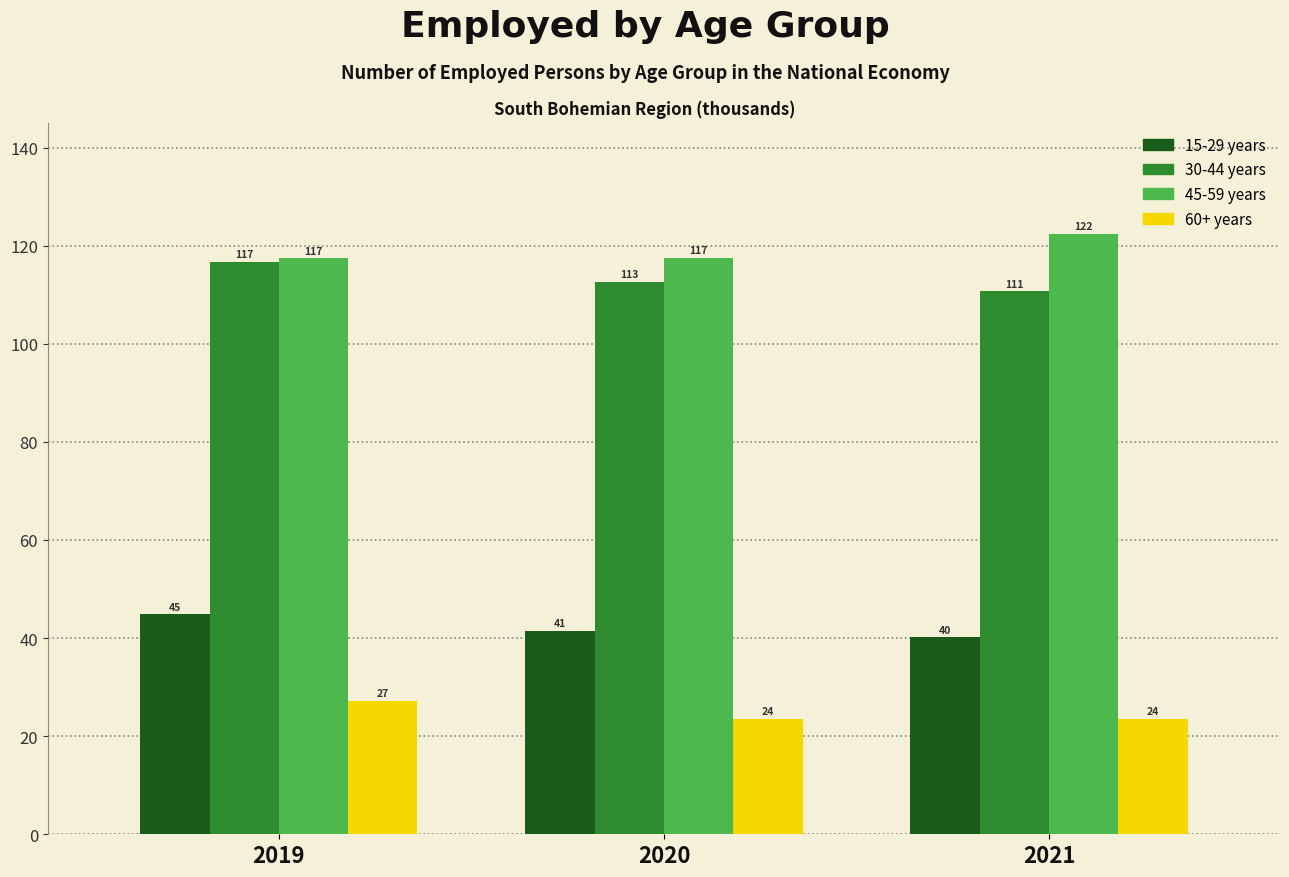

Is it true that 60+ years equals 34.7 at 2020?

False